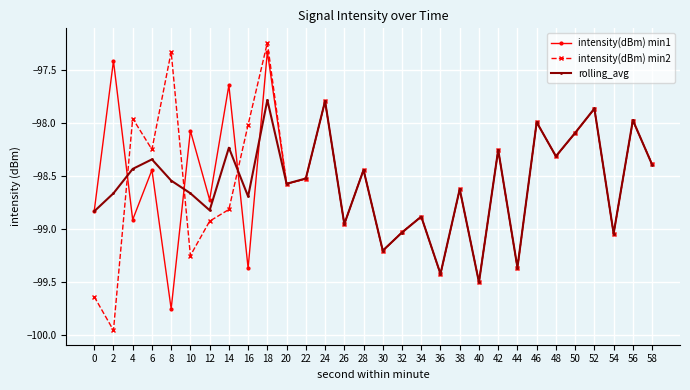

Which series has the largest range (max minus min)?

intensity(dBm) min2